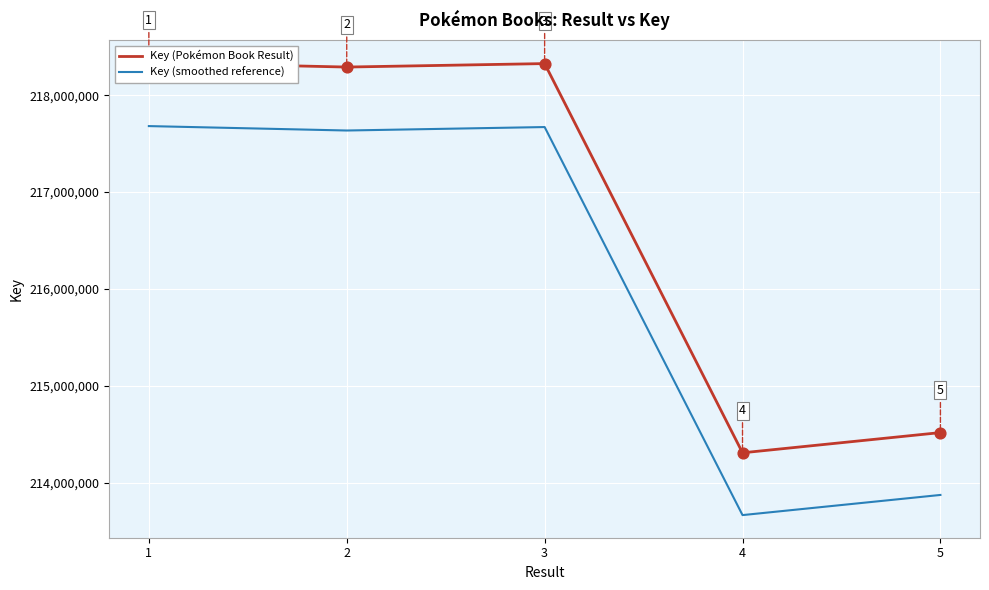

Which series has the largest Y range (max minus min)?

Key (Pokémon Book Result)